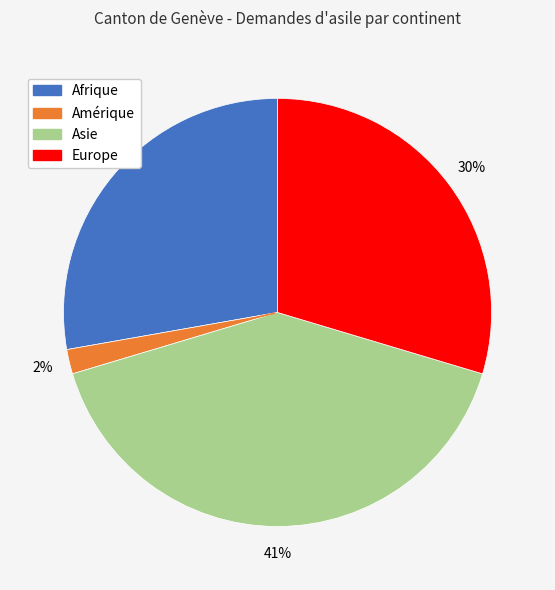

Count the number of slices in the pie.

4